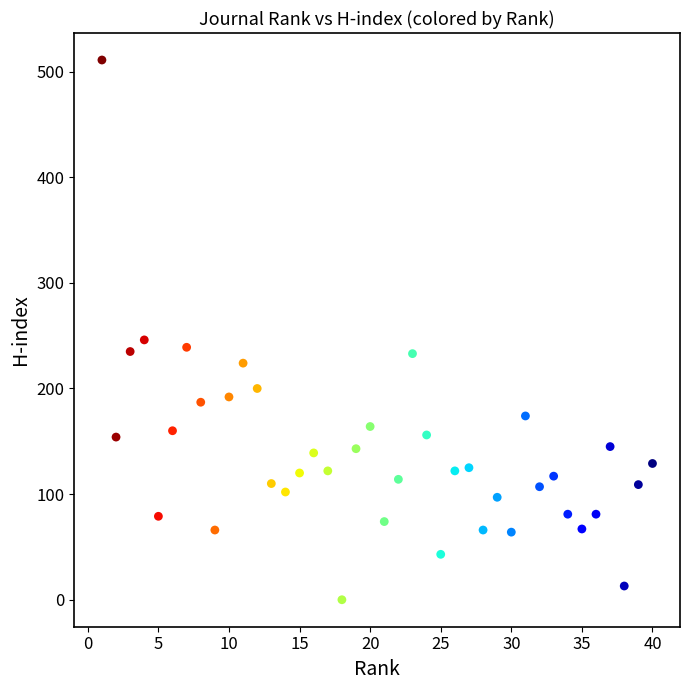

What Y value in the scatter plot is closest to 255?

246